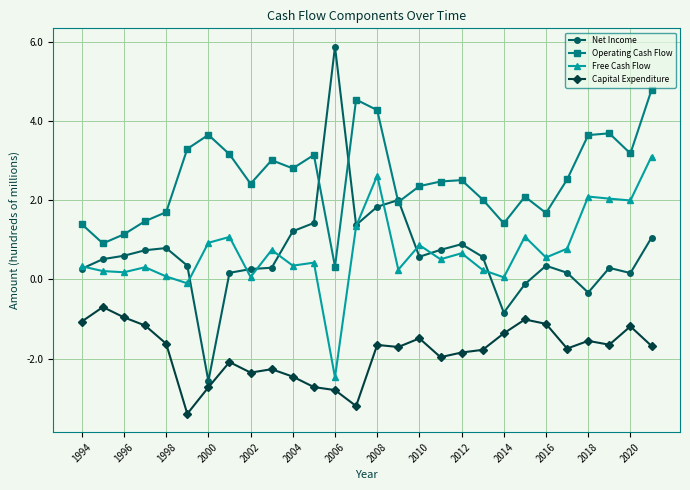

What is the smallest value displayed?

-3.4